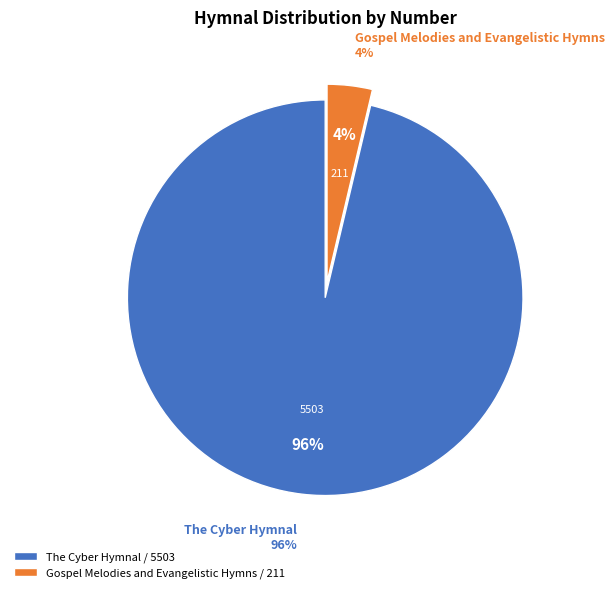

To the nearest percent, what is the combined percentage of Gospel Melodies and Evangelistic Hymns and The Cyber Hymnal?

100%